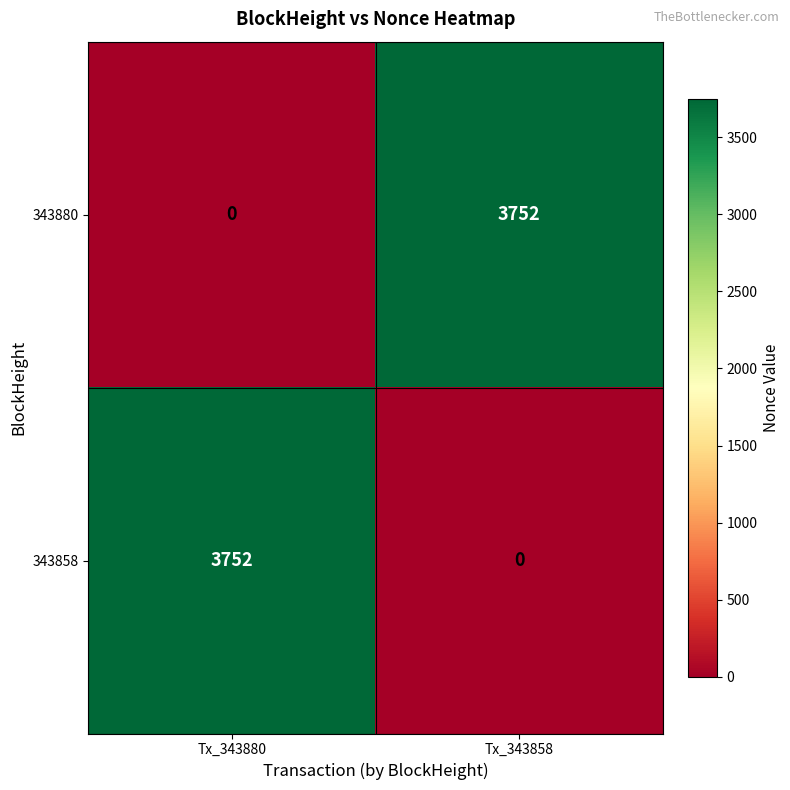

Is the value of 343880 at Tx_343858 greater than the value of 343858 at Tx_343858?

Yes